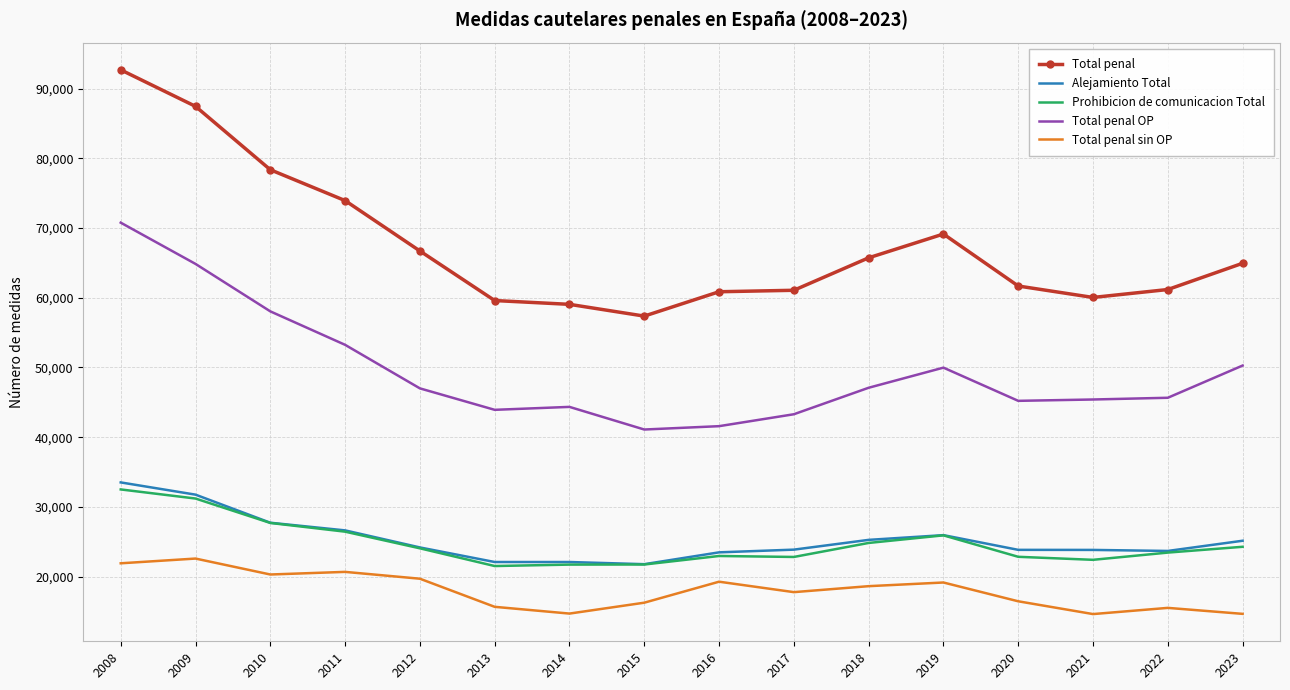

How many values in the Prohibicion de comunicacion Total series are below 24064?

8